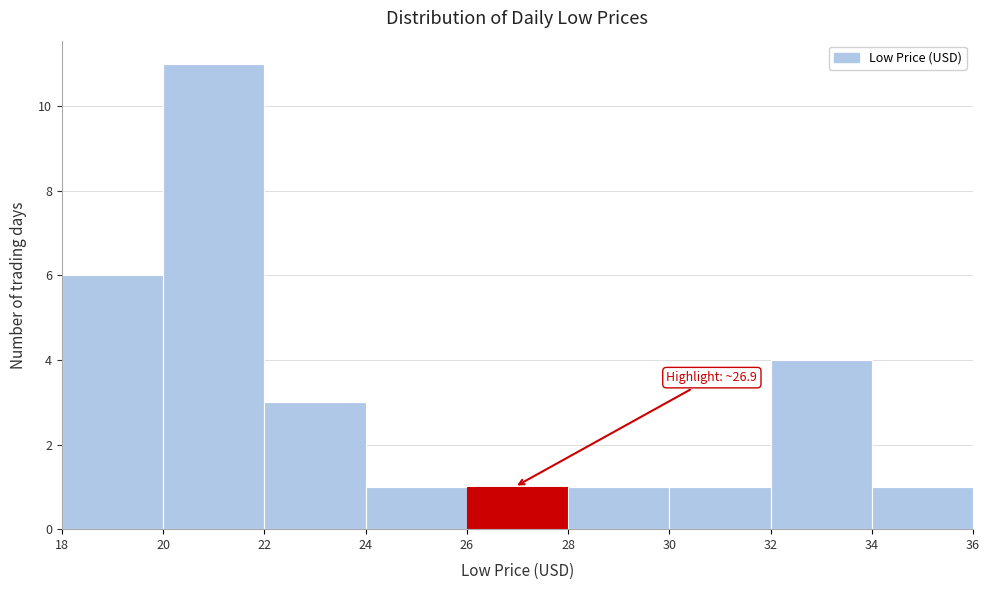

Which range on the x-axis has the tallest bar?

20 to 22